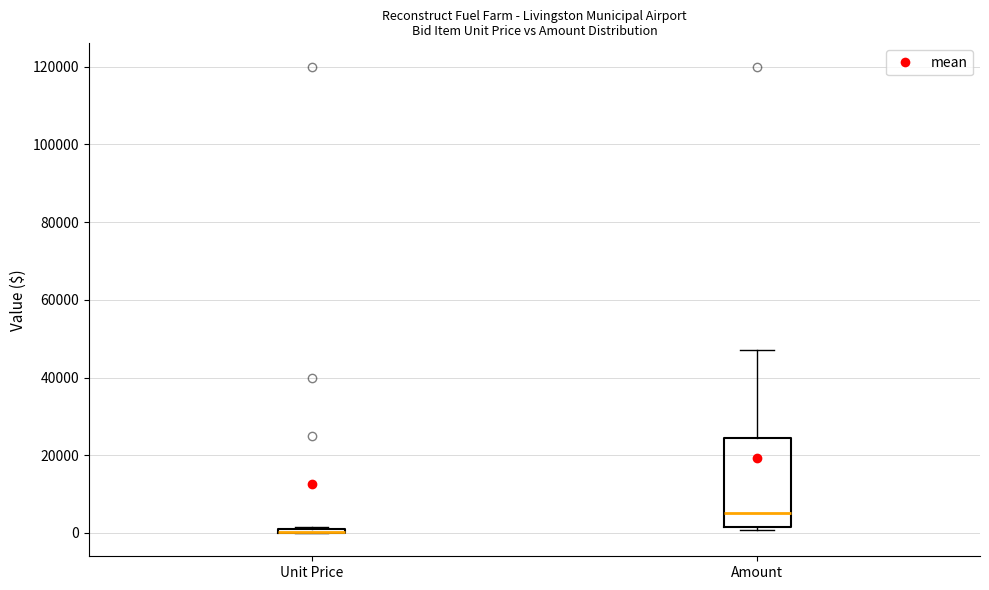

Where is the upper edge of the box for Unit Price on the y-axis? The values are not printed on the chart, so give them approximately, as read against the axis.

2000